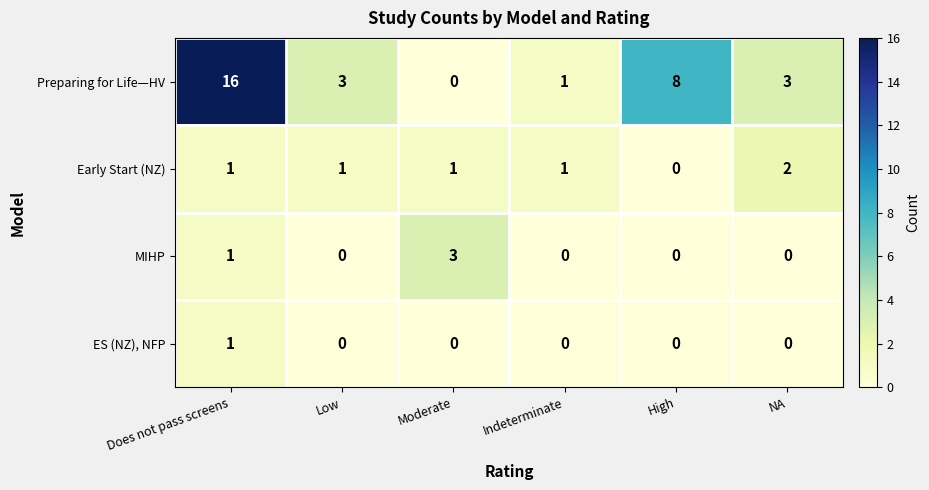

Reading right to left, what are all the values shown in this chart?

Preparing for Life—HV: 3	8	1	0	3	16
Early Start (NZ): 2	0	1	1	1	1
MIHP: 0	0	0	3	0	1
ES (NZ), NFP: 0	0	0	0	0	1